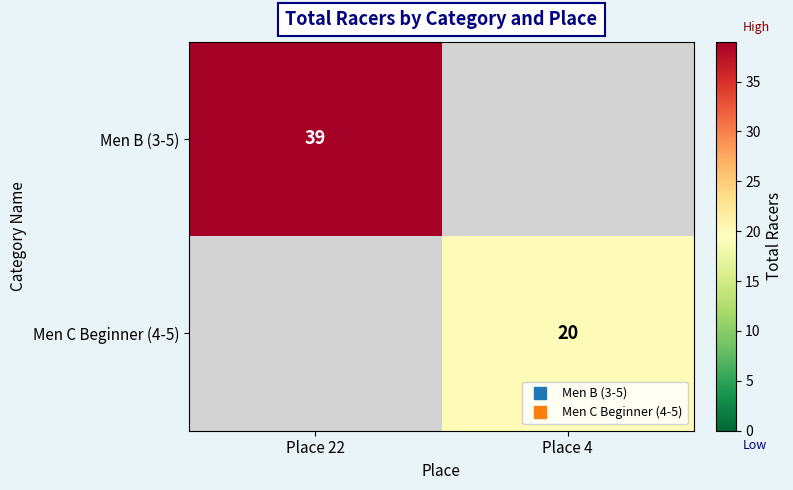

What is the total value across all series at Place 22?

39